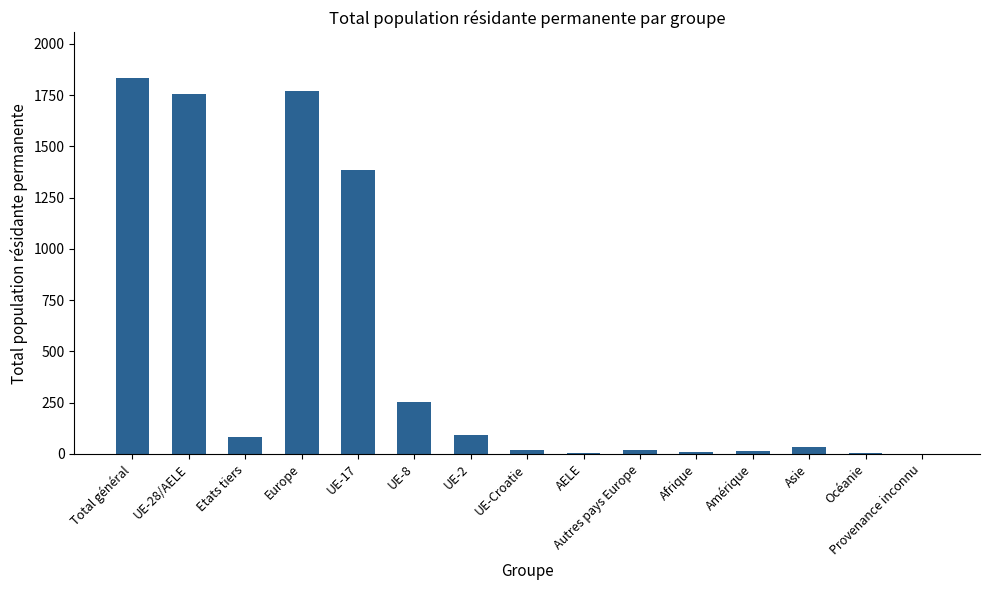

True or false: the data shows 1383 at UE-17.

True